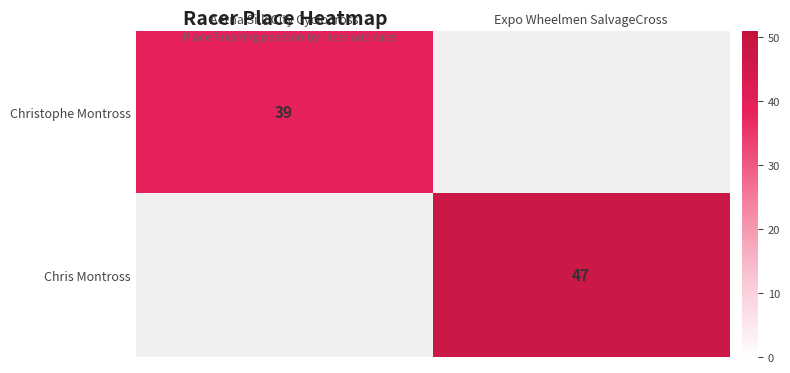

How many categories are shown in the chart?

2